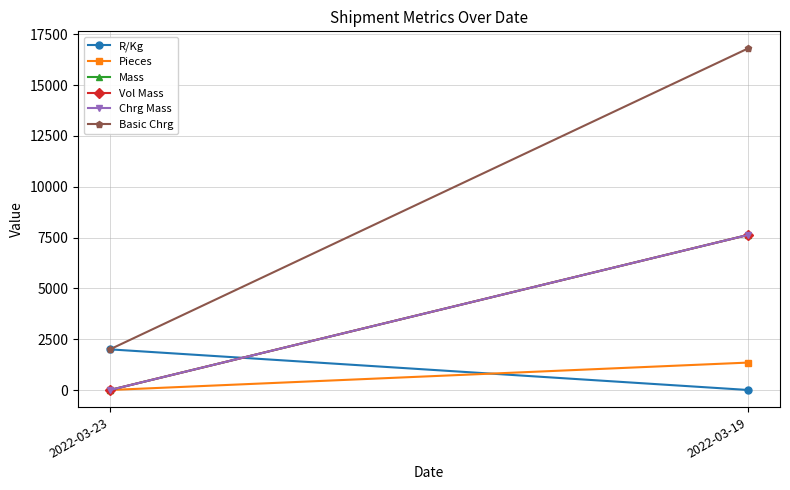

True or false: R/Kg has a value of 995.8 at 2022-03-23.

False